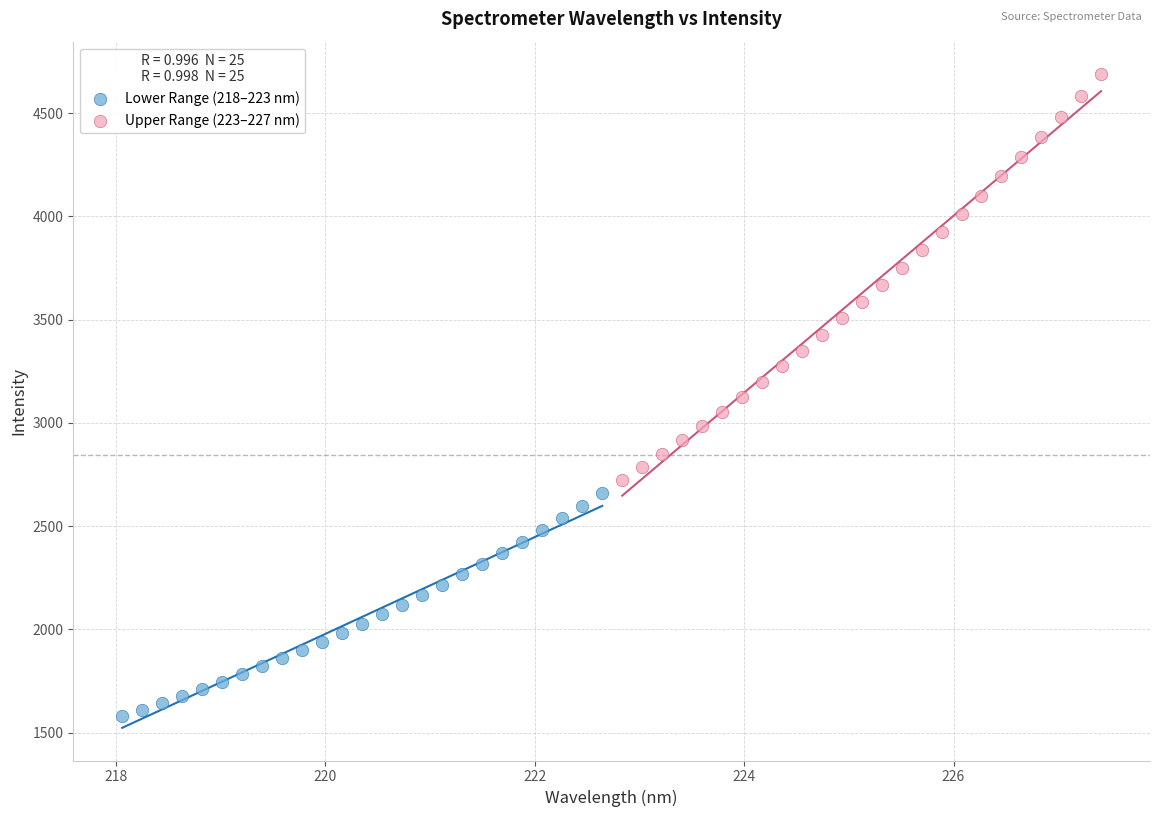

Which series reaches the minimum Y coordinate?

Lower Range (218–223 nm)